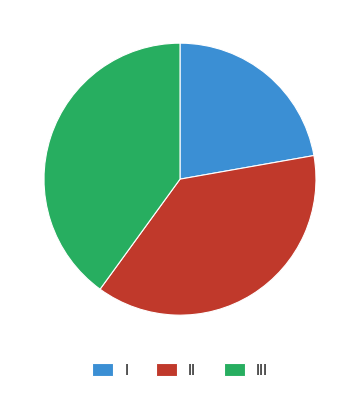

Does any single category account for the majority?

No